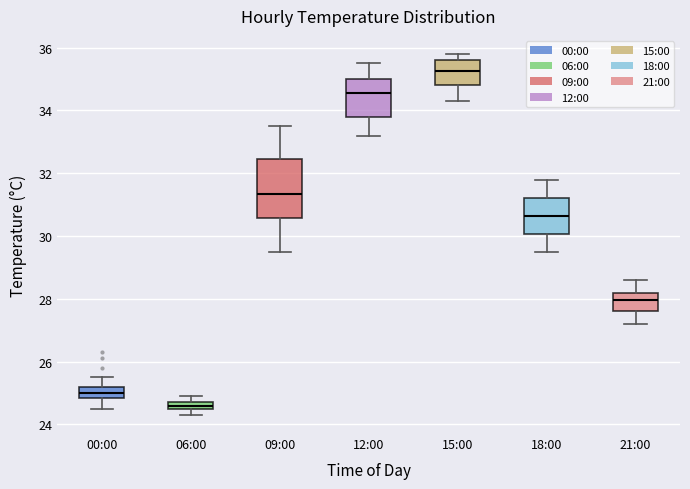

Where does the lower whisker of the box for 09:00 end on the y-axis? The values are not printed on the chart, so give them approximately, as read against the axis.

29.6